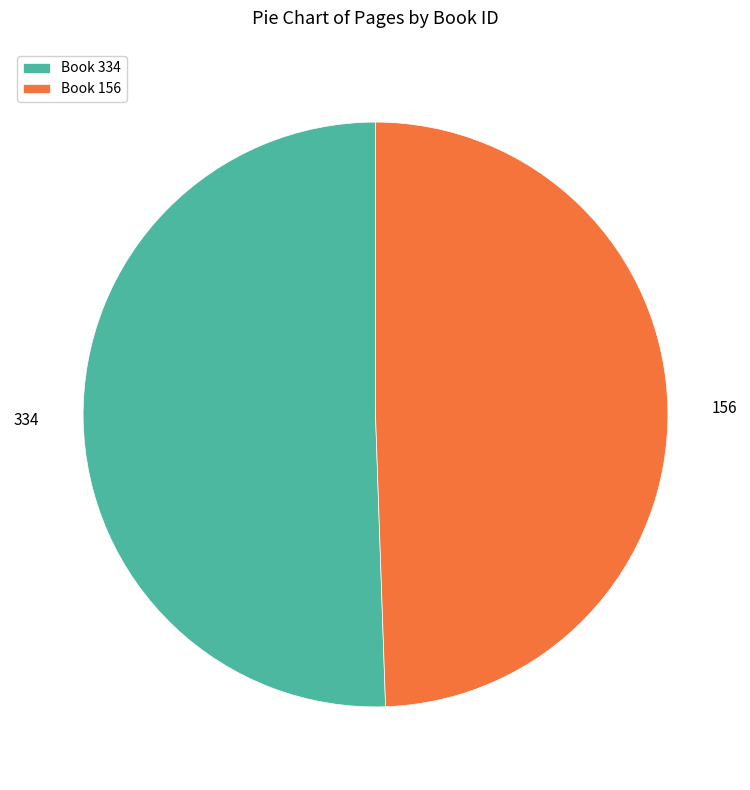

Is there a majority slice in this chart?

Yes